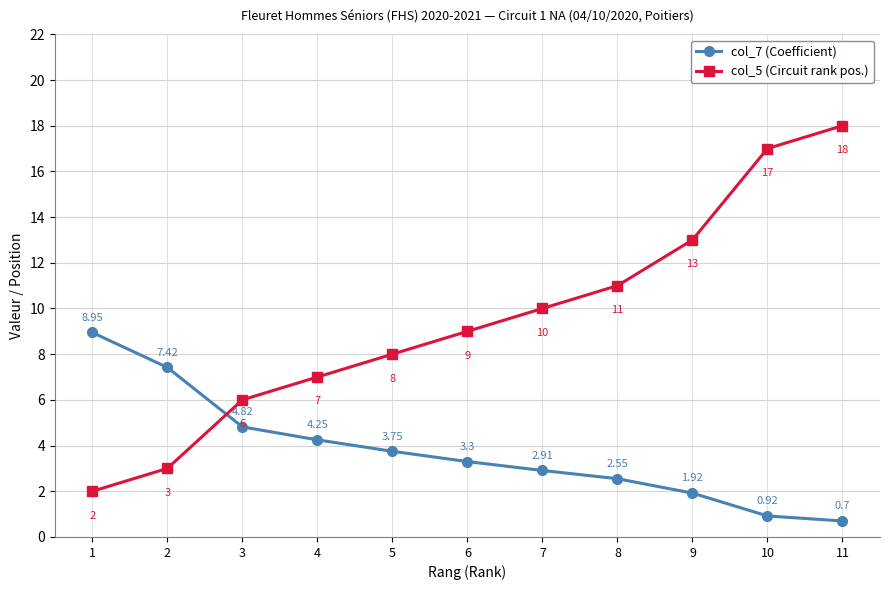

True or false: col_5 (Circuit rank pos.) has more than 1 points higher than both neighbors.

False